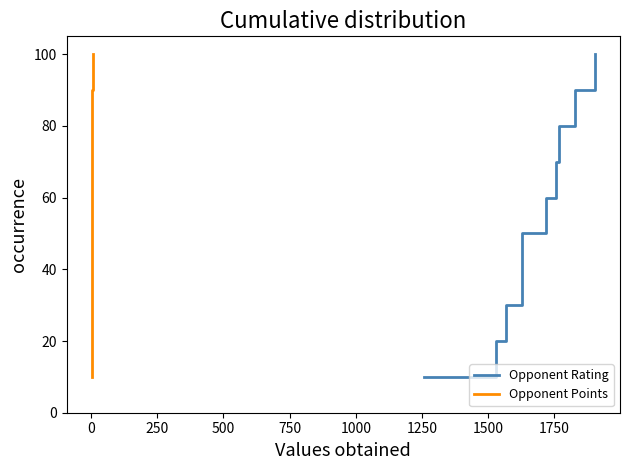

What is the highest value of the Opponent Rating series?

100